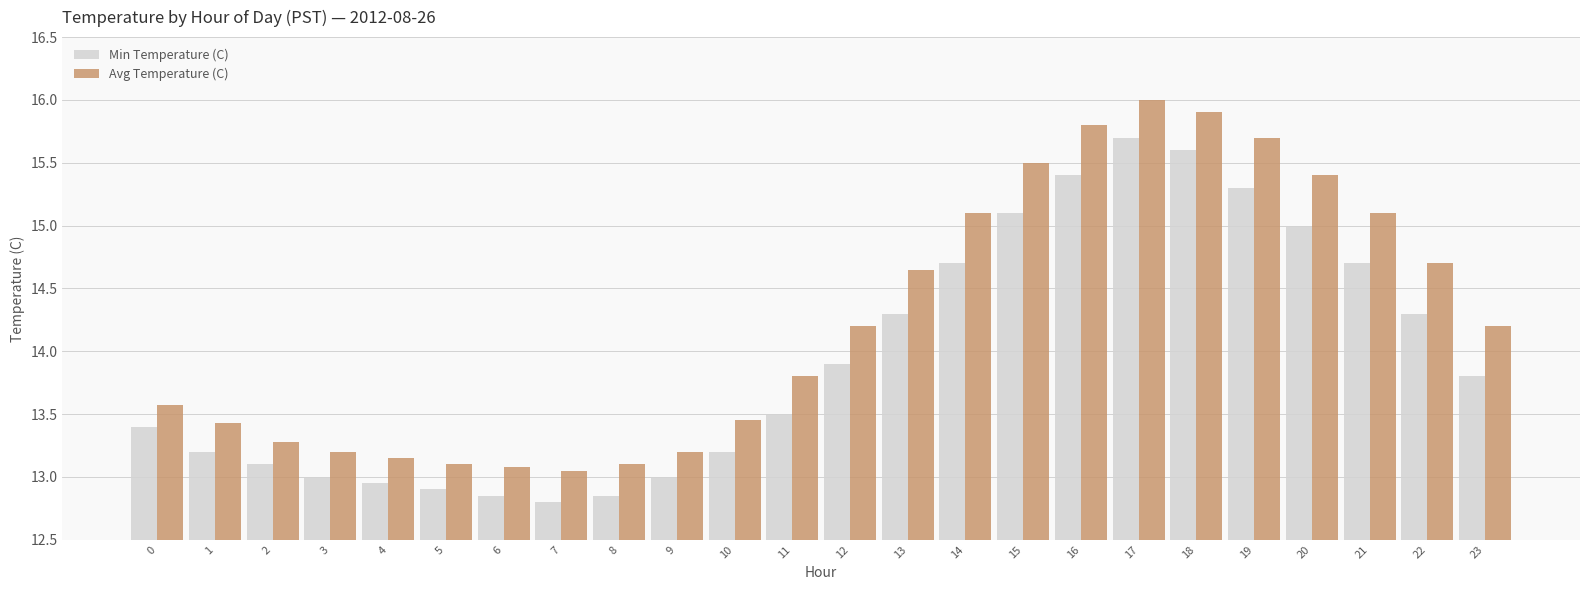

Are the bars horizontal?

No